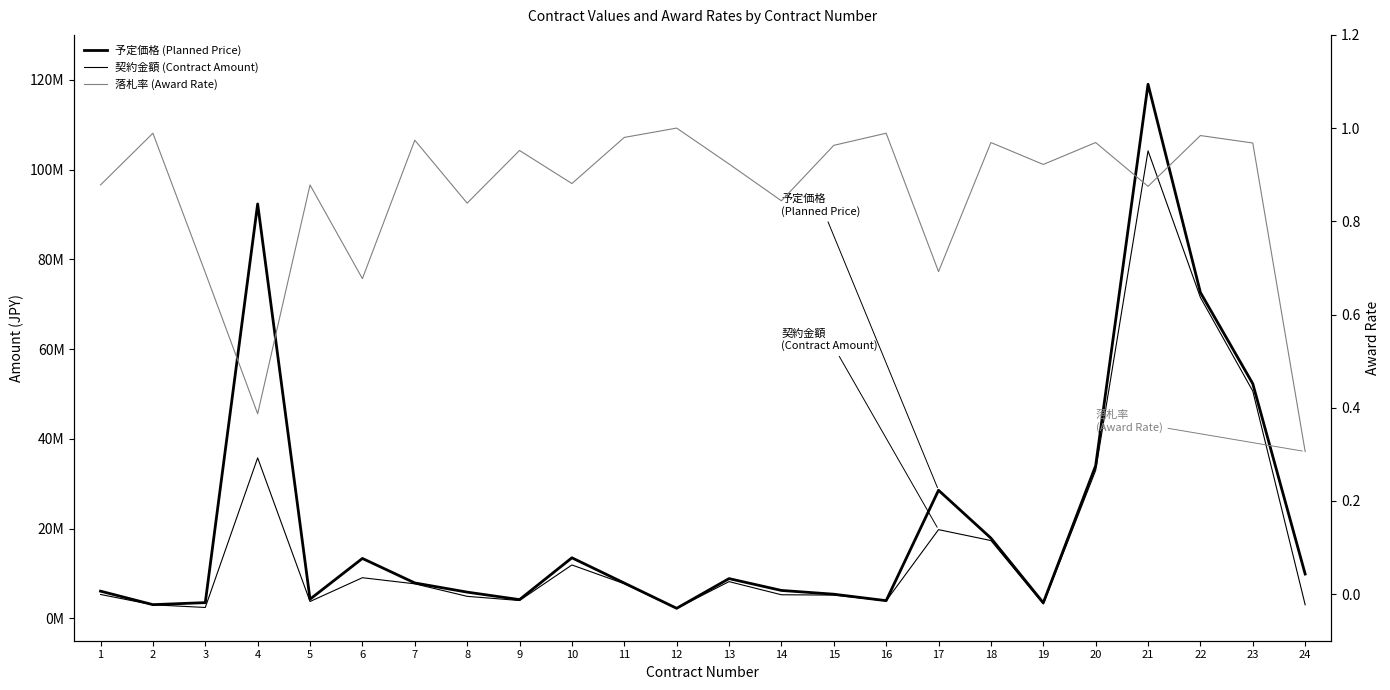

Is the value of 落札率 (Award Rate) at 8 greater than the value of 契約金額 (Contract Amount) at 16?

No